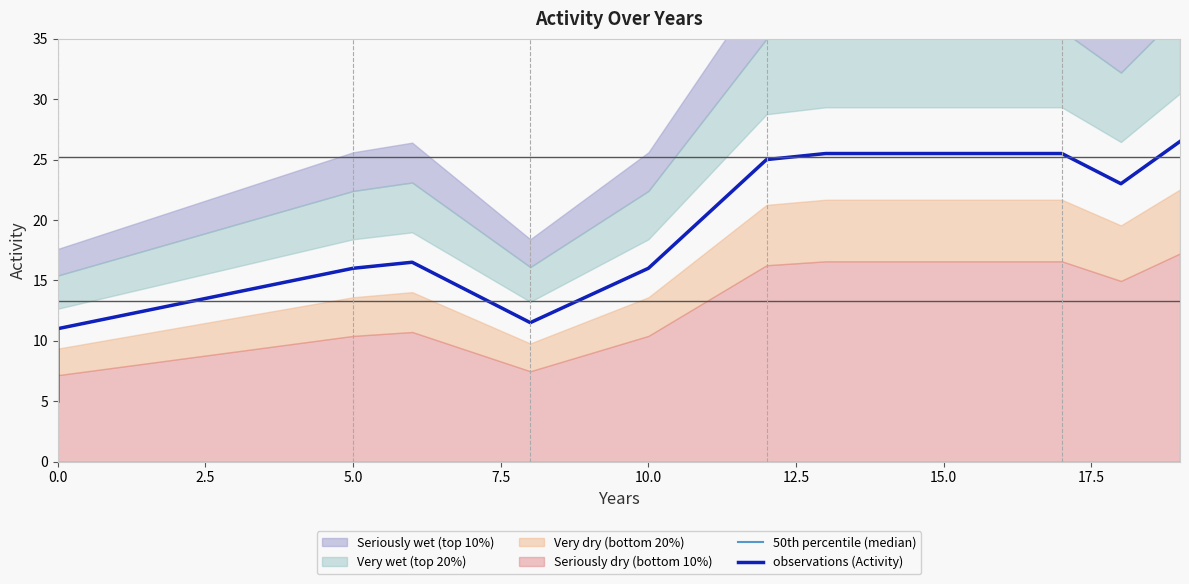

At how many categories does at least one series exceed 5?

14